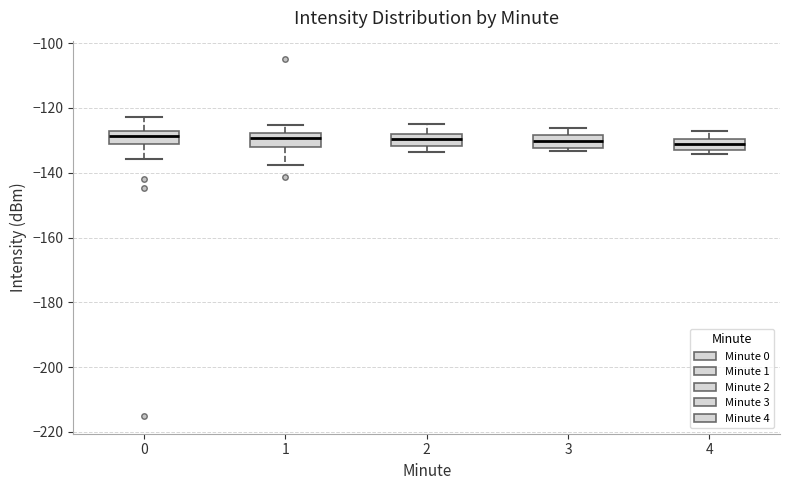

Where is the lower edge of the box at x = 0 on the y-axis? The values are not printed on the chart, so give them approximately, as read against the axis.

-132